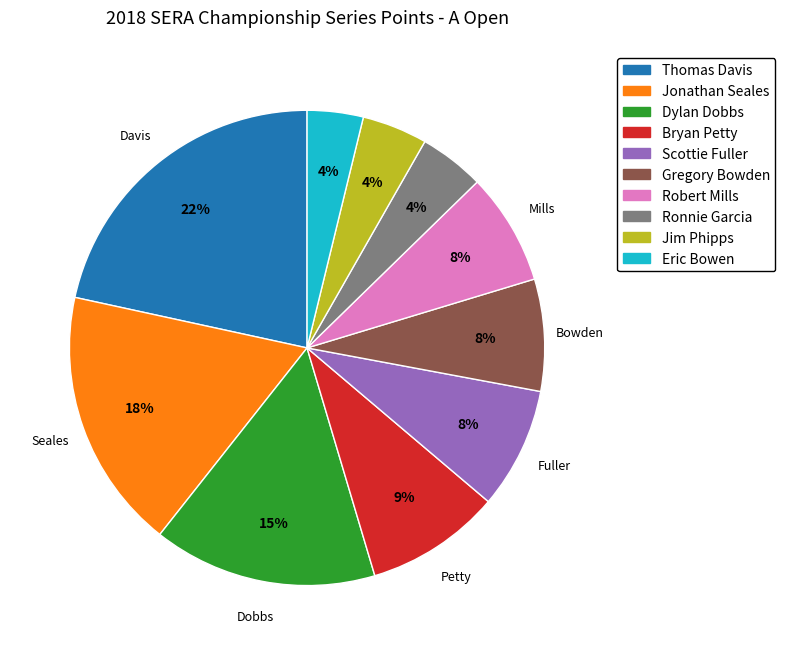

The Dylan Dobbs slice represents 22% of the pie. True or false?

False